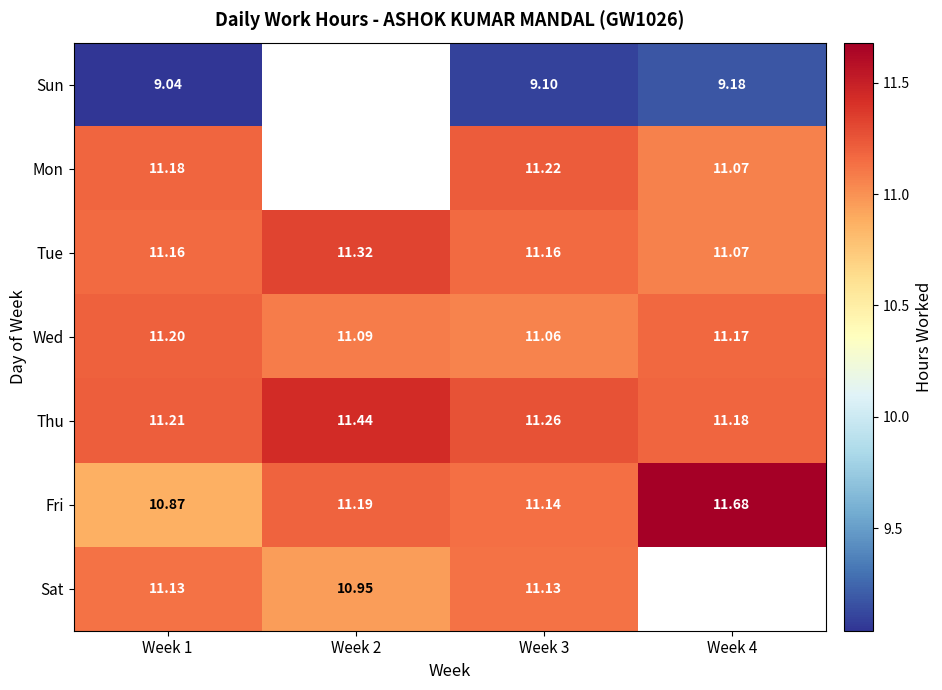

What is the difference between the maximum and second lowest values in the Wed series?

0.1